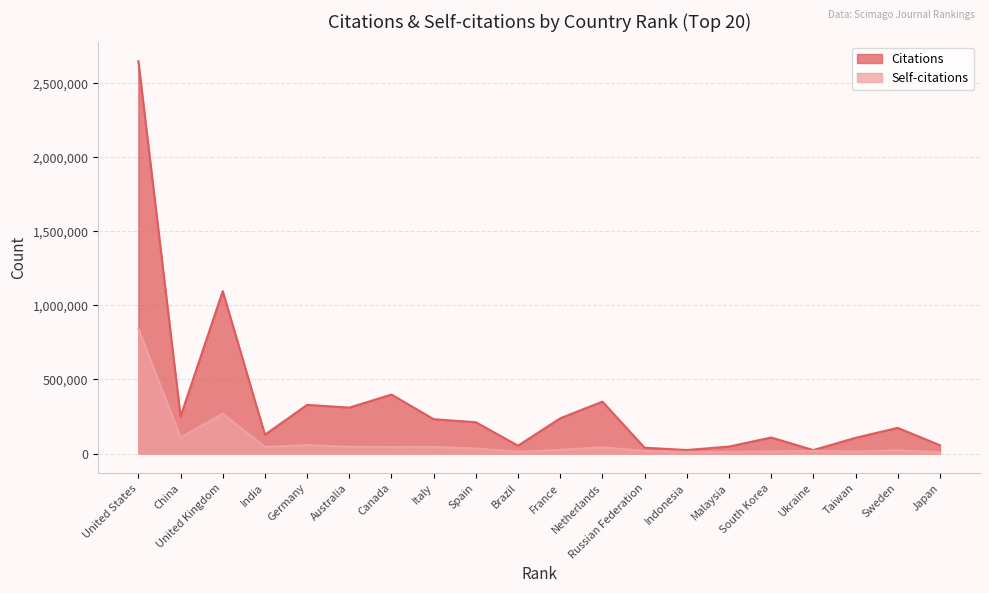

Is the value of Self-citations at China greater than the value of Citations at Australia?

No